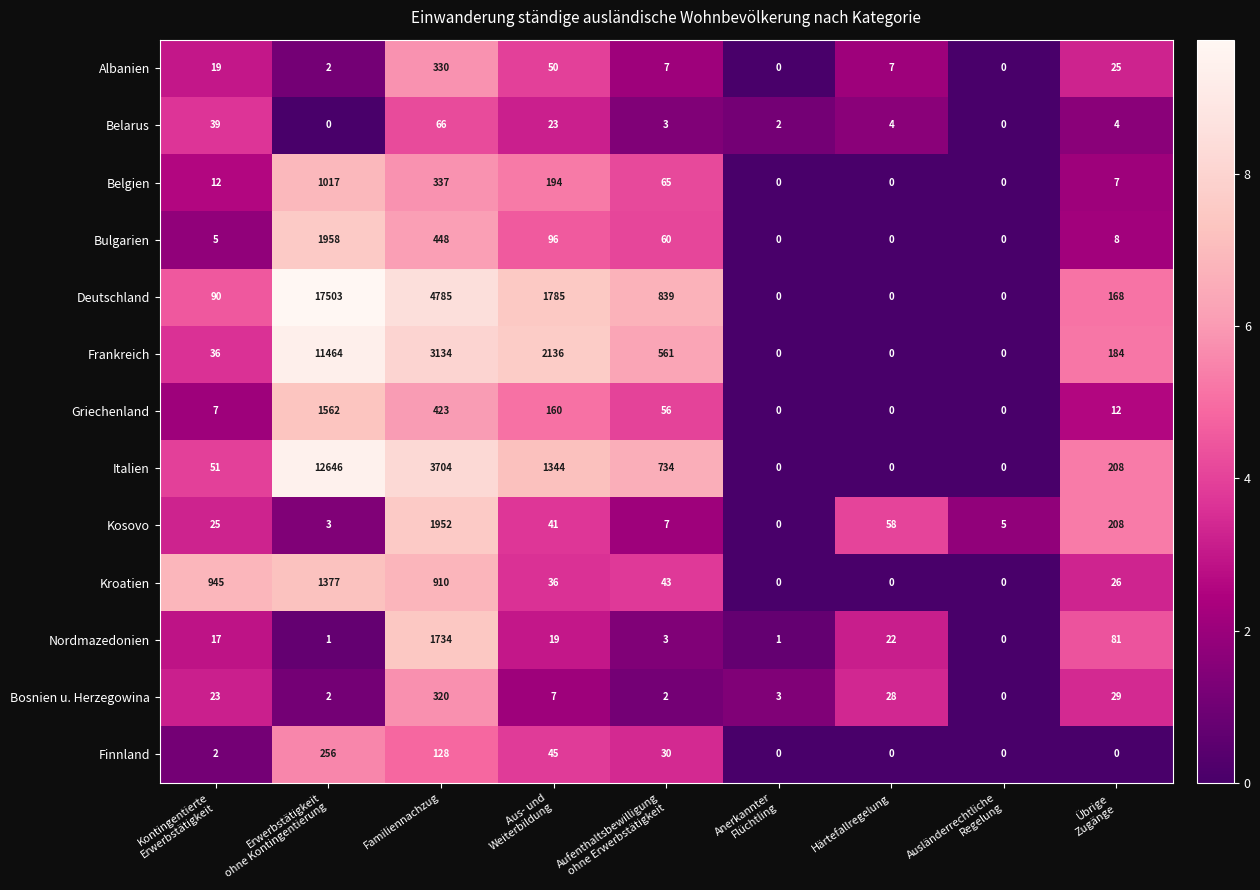

Which series has the largest total across all categories?

Deutschland